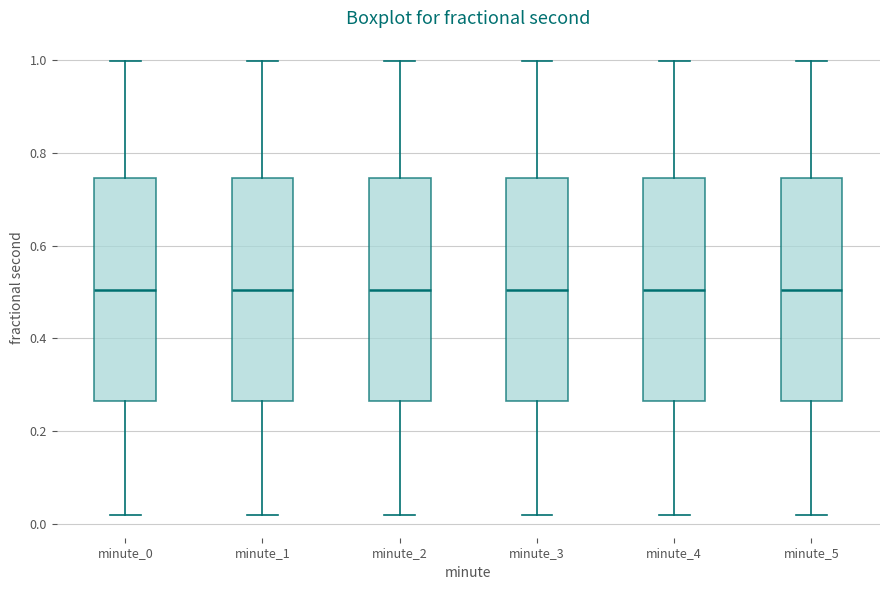

Reading left to right, read every box against the y-axis: the position of its median line, the range the box covers, and the ends of its whiskers. The values are not printed on the chart, so give them approximately, as read against the axis.

minute_0: median 0.50, box 0.26 to 0.74, whiskers 0.02 to 1.00
minute_1: median 0.50, box 0.26 to 0.74, whiskers 0.02 to 1.00
minute_2: median 0.50, box 0.26 to 0.74, whiskers 0.02 to 1.00
minute_3: median 0.50, box 0.26 to 0.74, whiskers 0.02 to 1.00
minute_4: median 0.50, box 0.26 to 0.74, whiskers 0.02 to 1.00
minute_5: median 0.50, box 0.26 to 0.74, whiskers 0.02 to 1.00